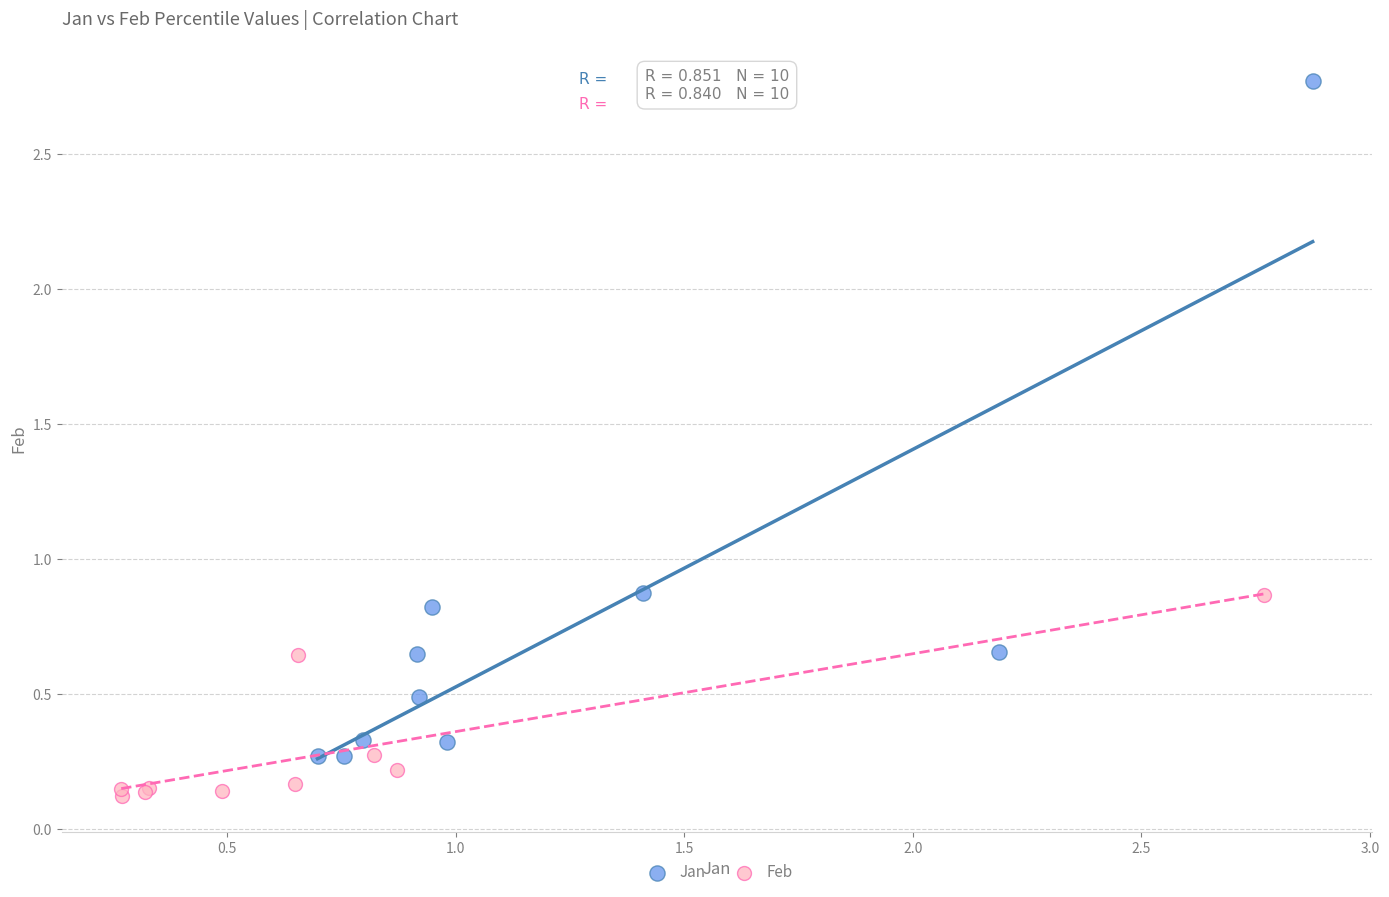

Which series has the largest Y range (max minus min)?

Jan